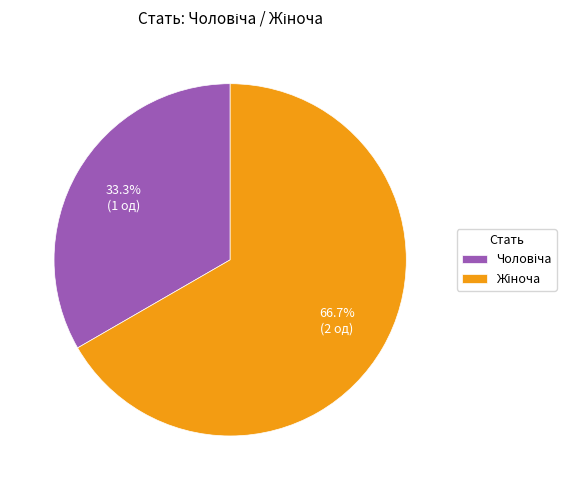

Is there any slice that represents more than half of the pie?

Yes